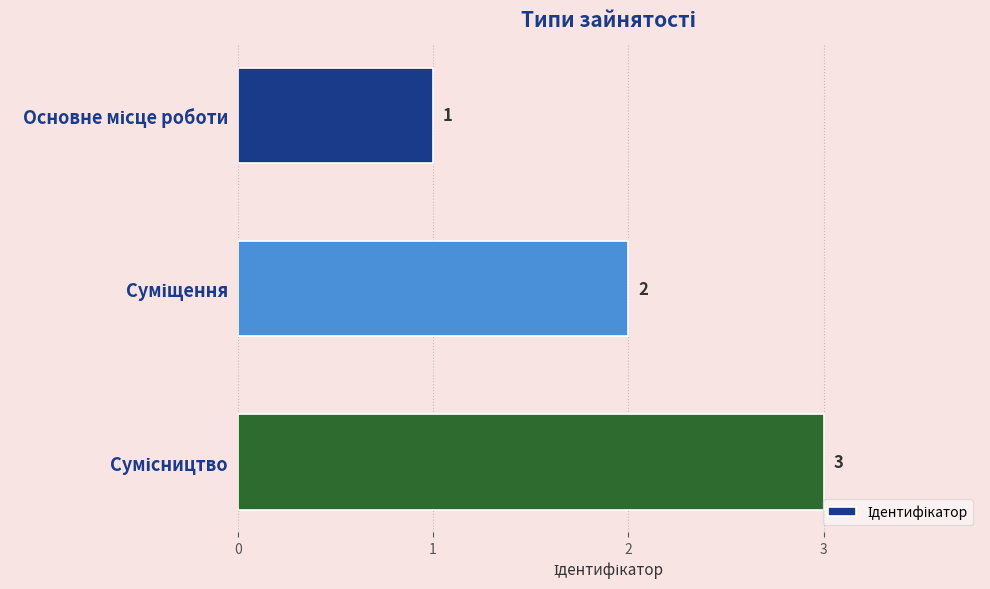

Count the number of categories in the chart.

3